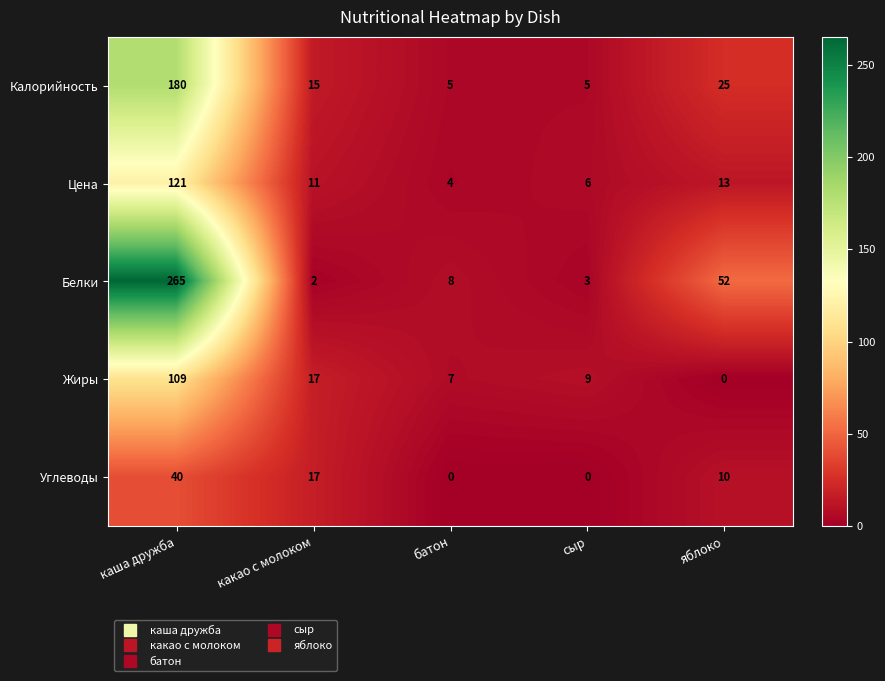

At which label does Белки reach its minimum?

какао с молоком